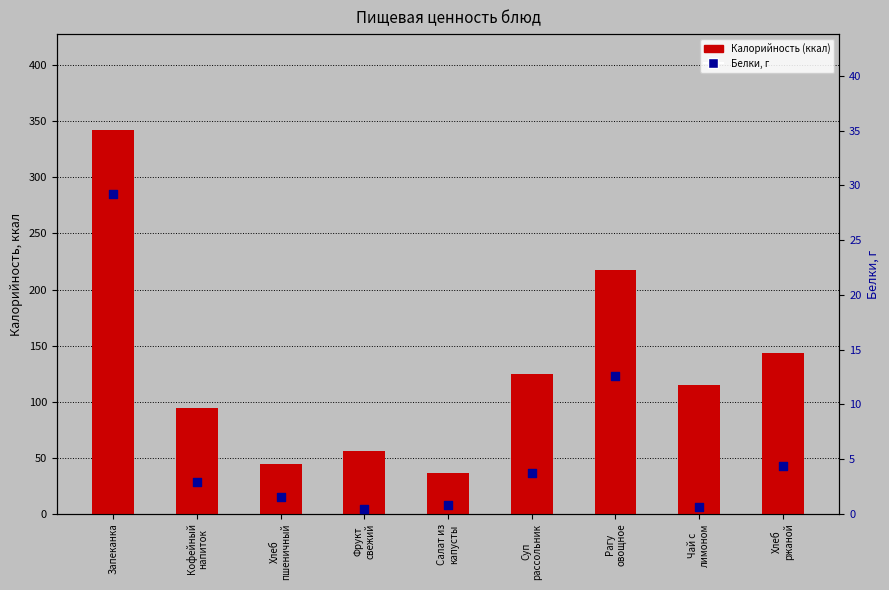

At how many categories does at least one series exceed 306?

1